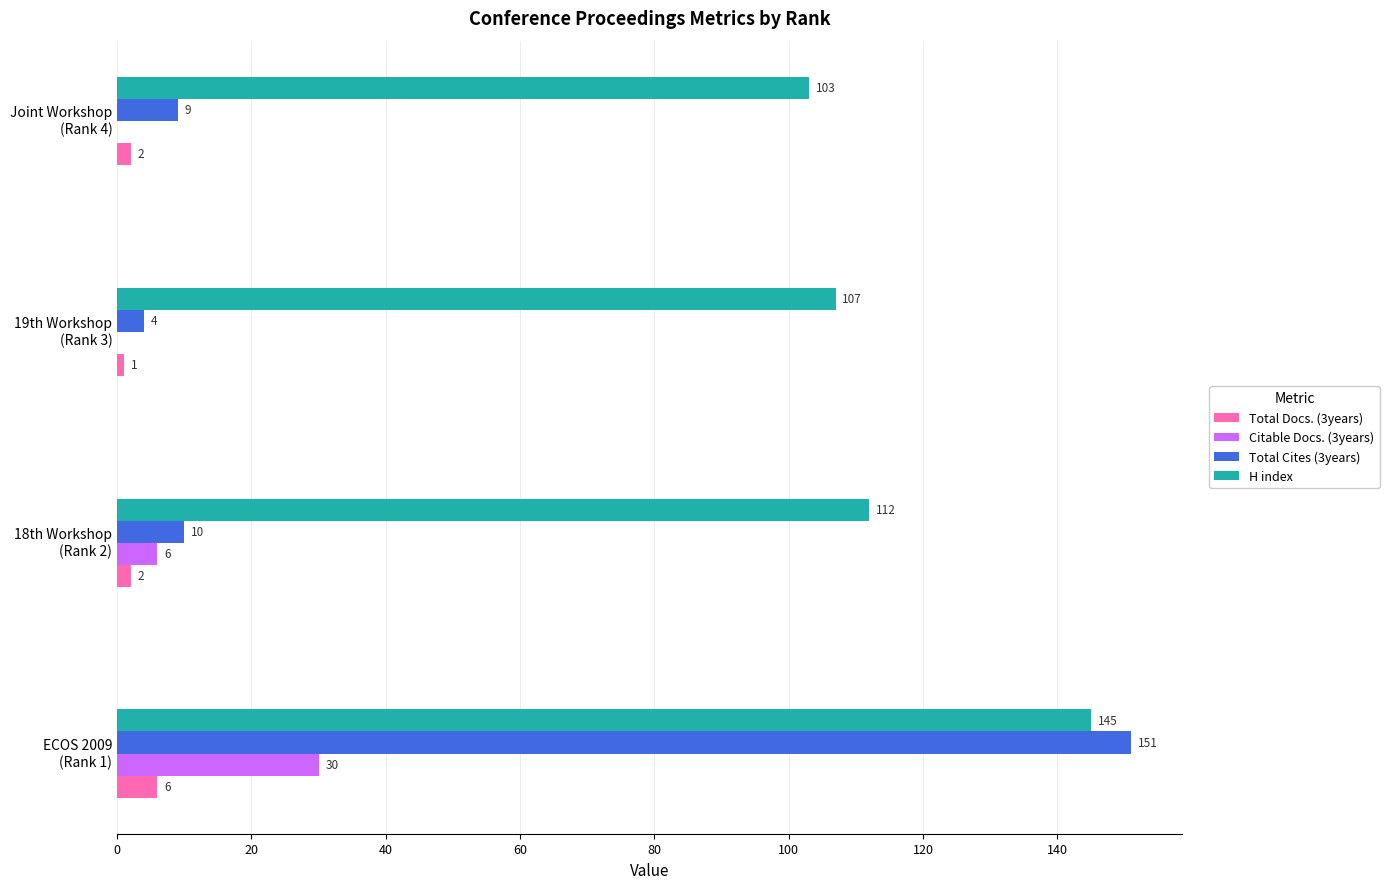

What is the sum of all Total Docs. (3years) values?

11